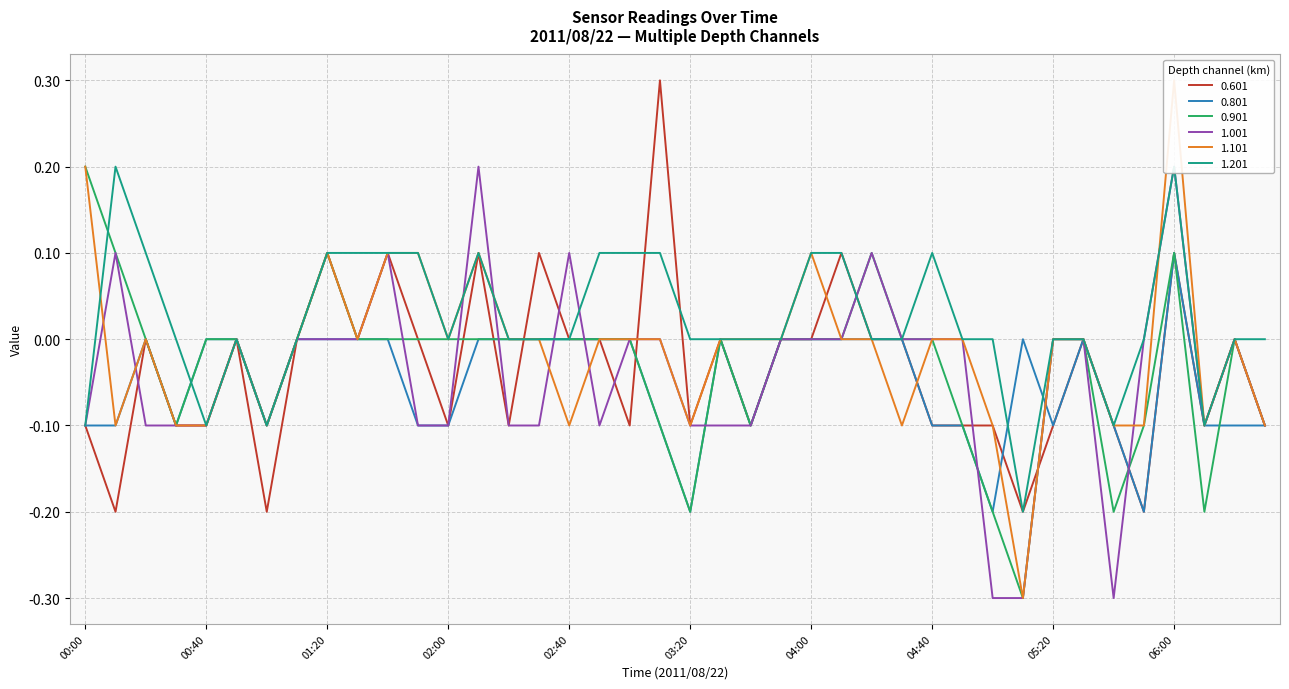

Is it true that 0.901 equals -0.0 at 02:40?

True